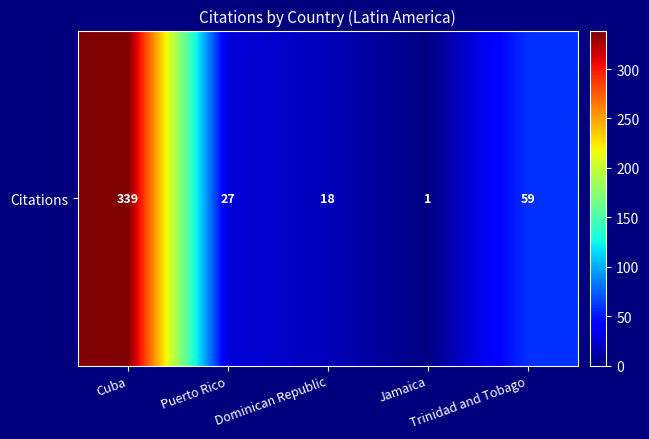

How many data points does each series have?

5